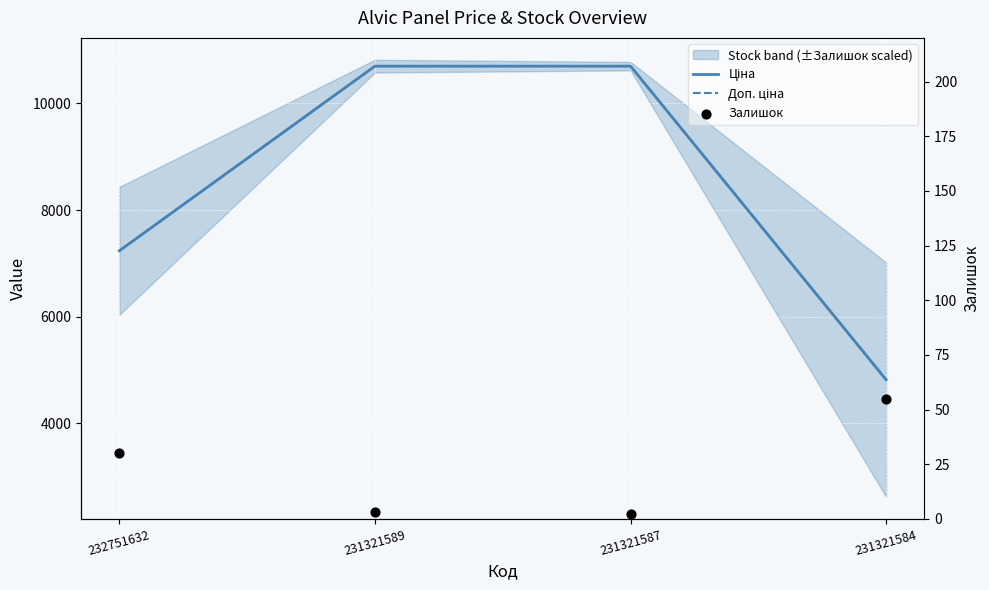

At how many categories does at least one series exceed 3529?

4